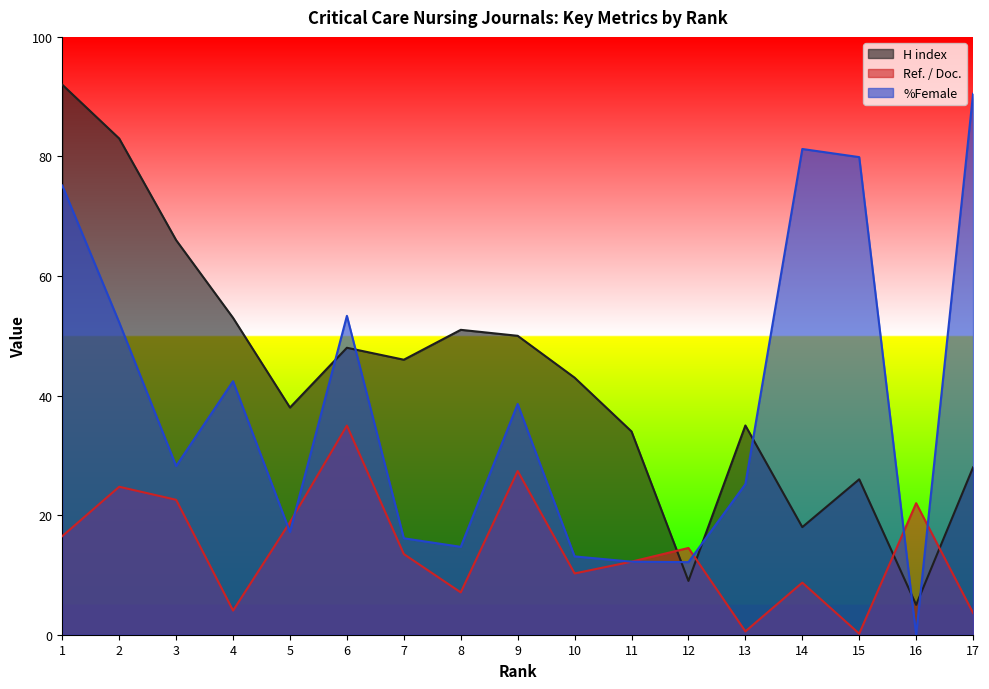

True or false: H index and Ref. / Doc. intersect in this chart.

True